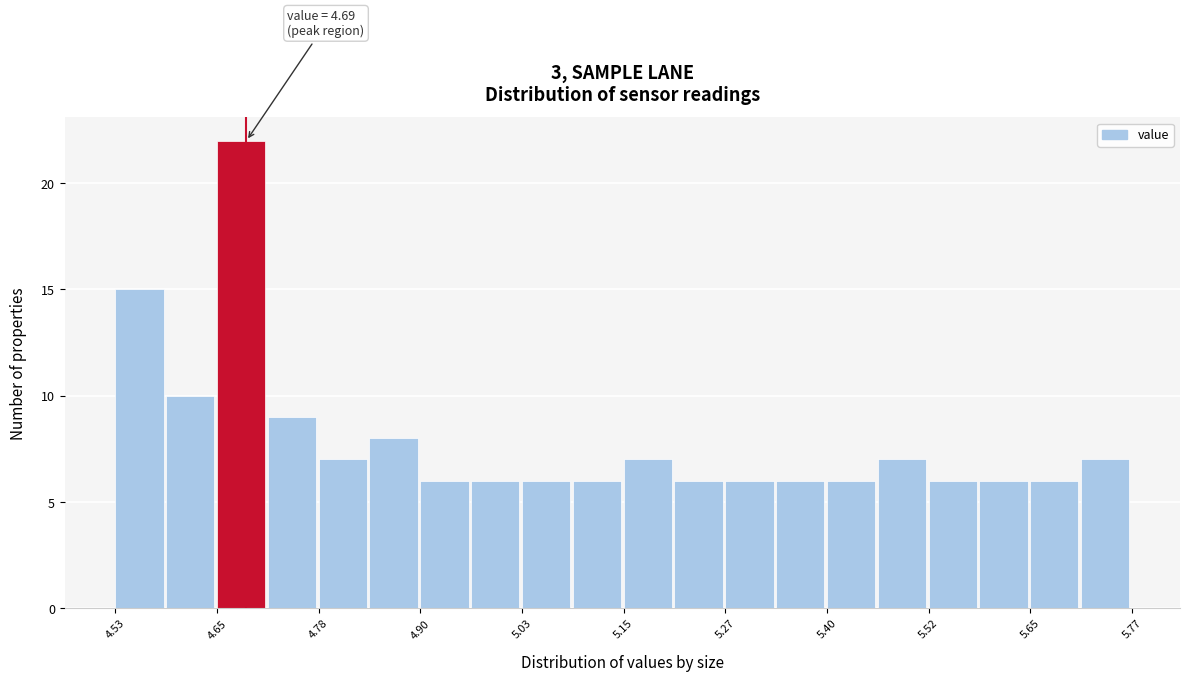

Read against the x-axis, roughly where is the centre of the tallest bar?

4.68